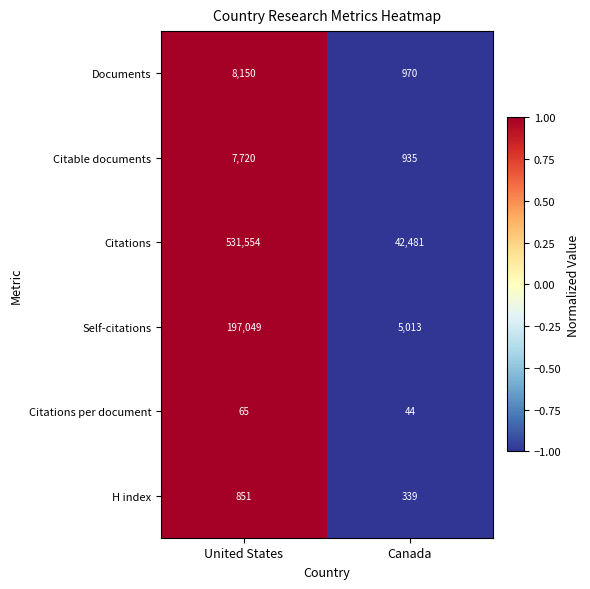

List the series in order of their peak value, lowest first.

Citations per document, H index, Citable documents, Documents, Self-citations, Citations